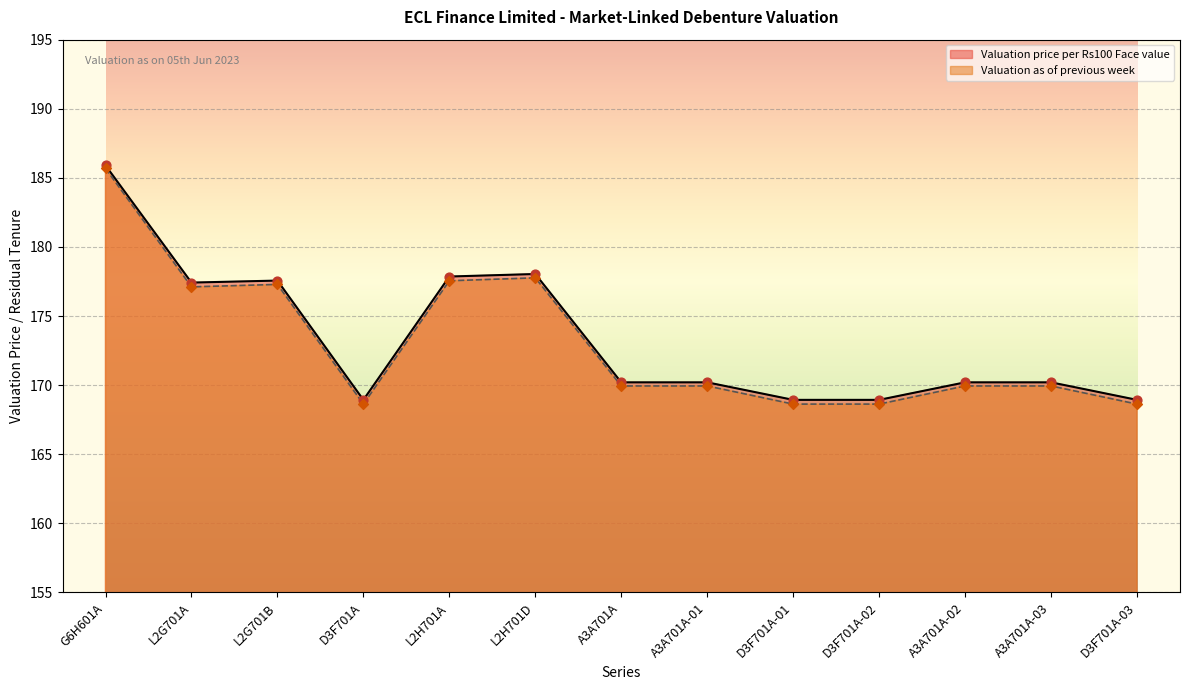

At how many categories does at least one series exceed 177?

5